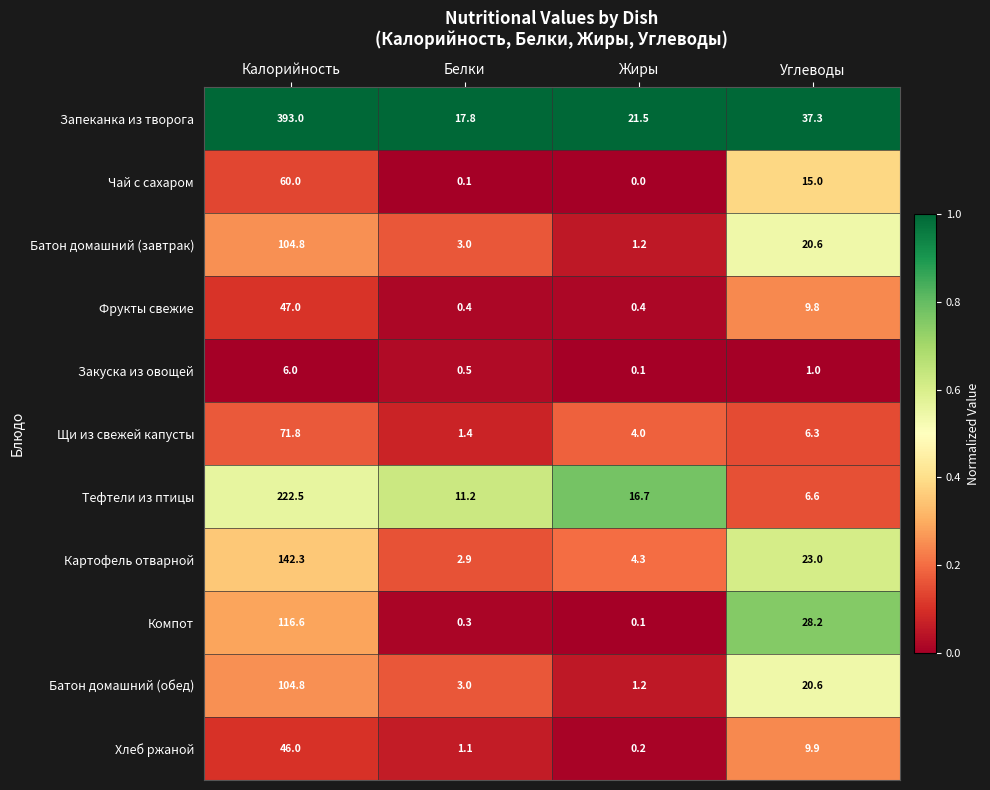

Which series has the widest spread of values?

Запеканка из творога